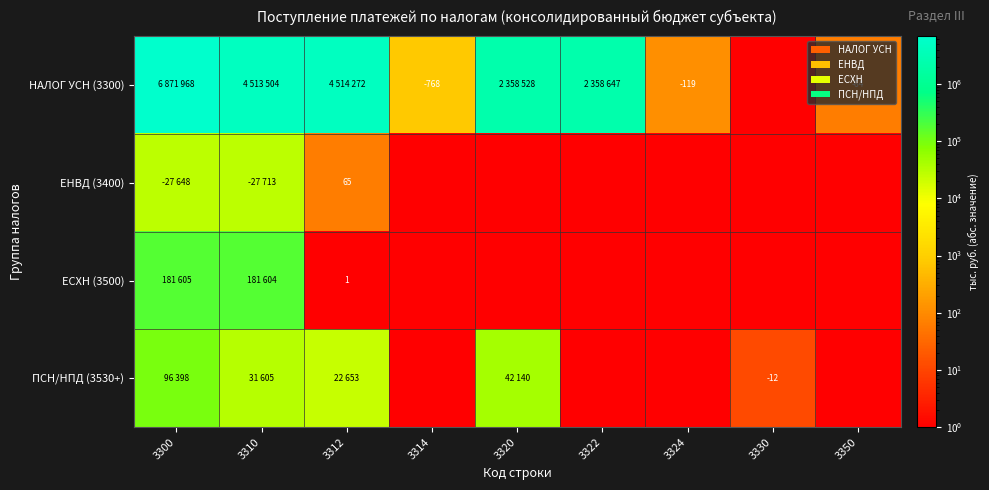

True or false: ПСН/НПД (3530+) has a value of -8 at 3330.

False